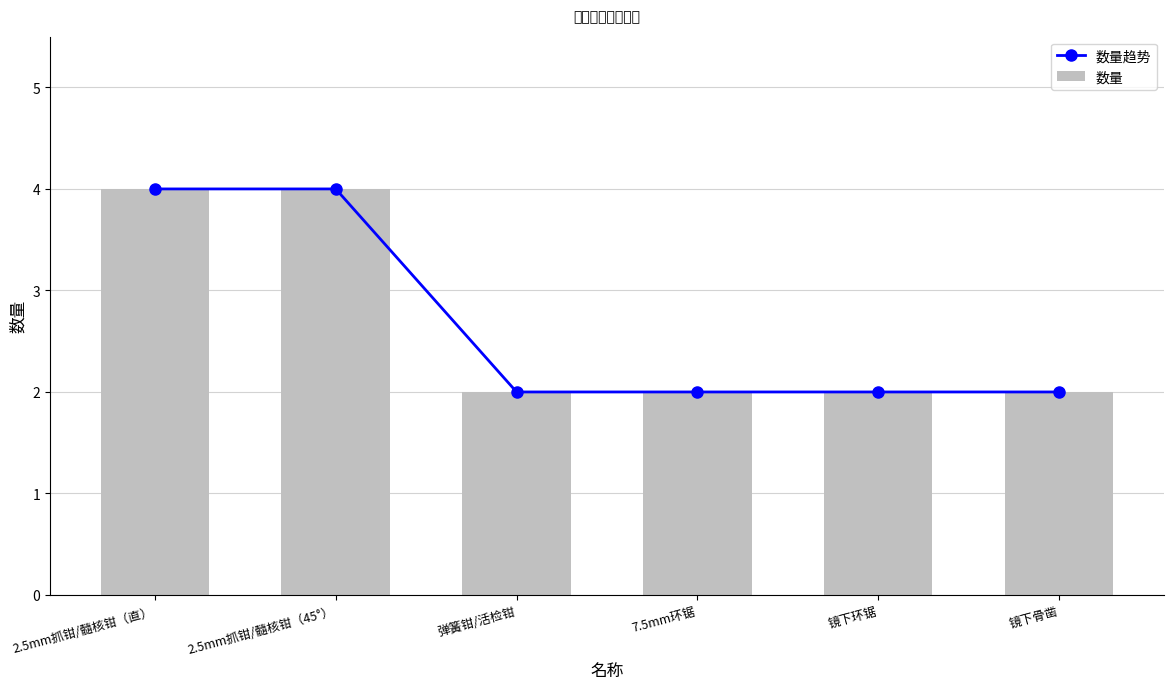

Is it true that 数量趋势 equals 4 at 2.5mm抓钳/髓核钳（45°）?

True